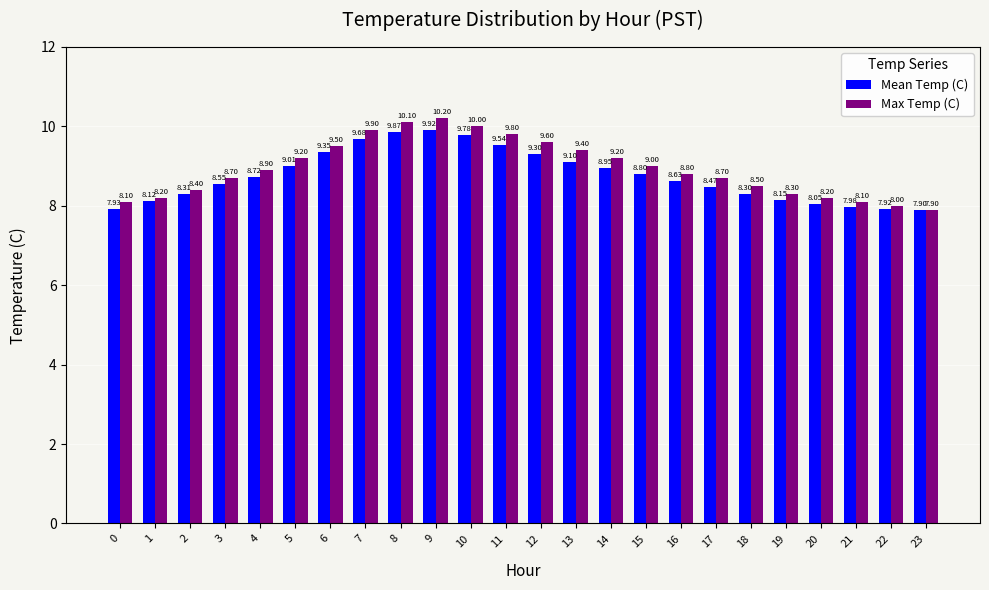

List the series in order of their overall mean, highest first.

Max Temp (C), Mean Temp (C)